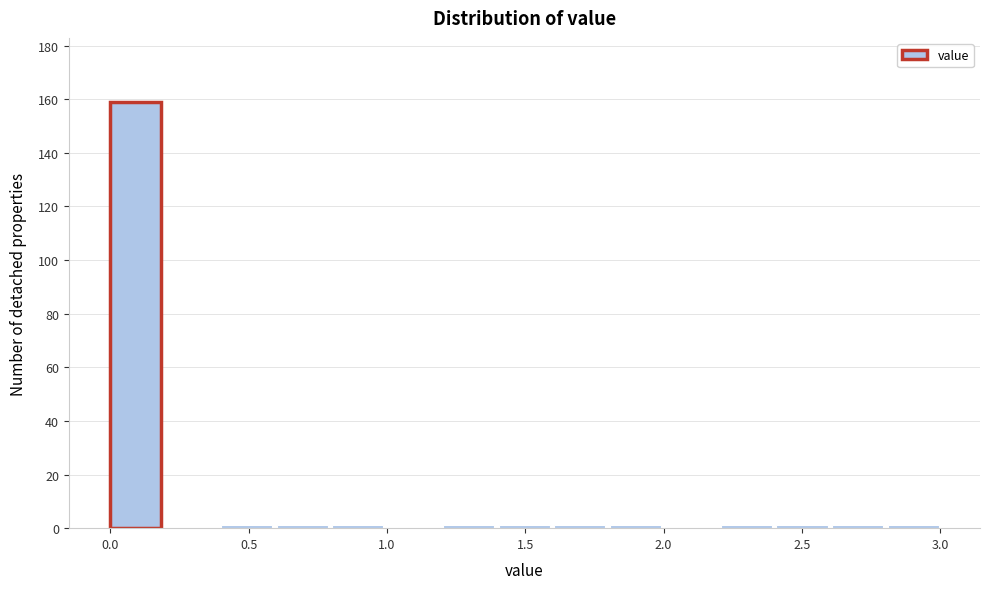

What is the height of the bar covering 0.0 to 0.2 on the x-axis? Neither the bar edges nor the heights are printed on the chart, so give them approximately, as read against the axes.

160